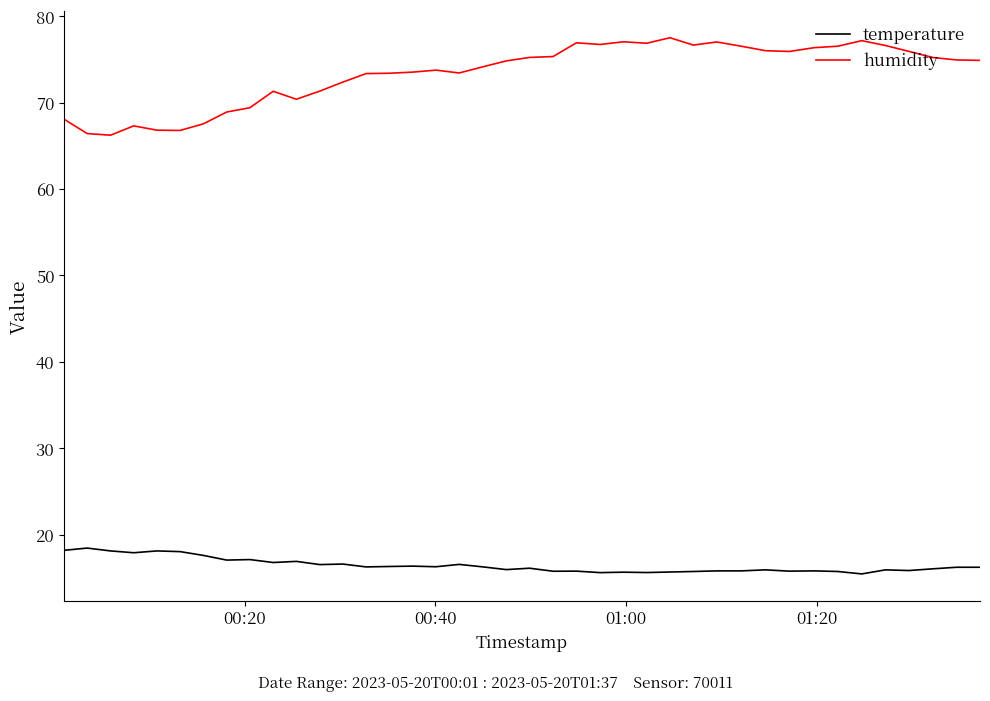

True or false: temperature and humidity cross at least once.

False